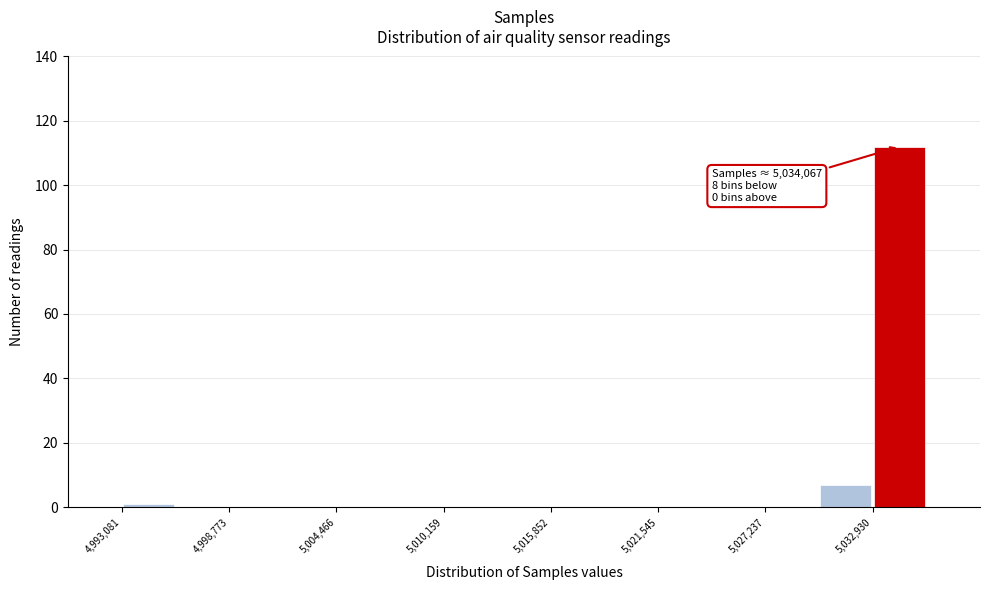

Around what value on the x-axis is the tallest bar? Give the approximate position of its centre, as read against the axis.

5034000